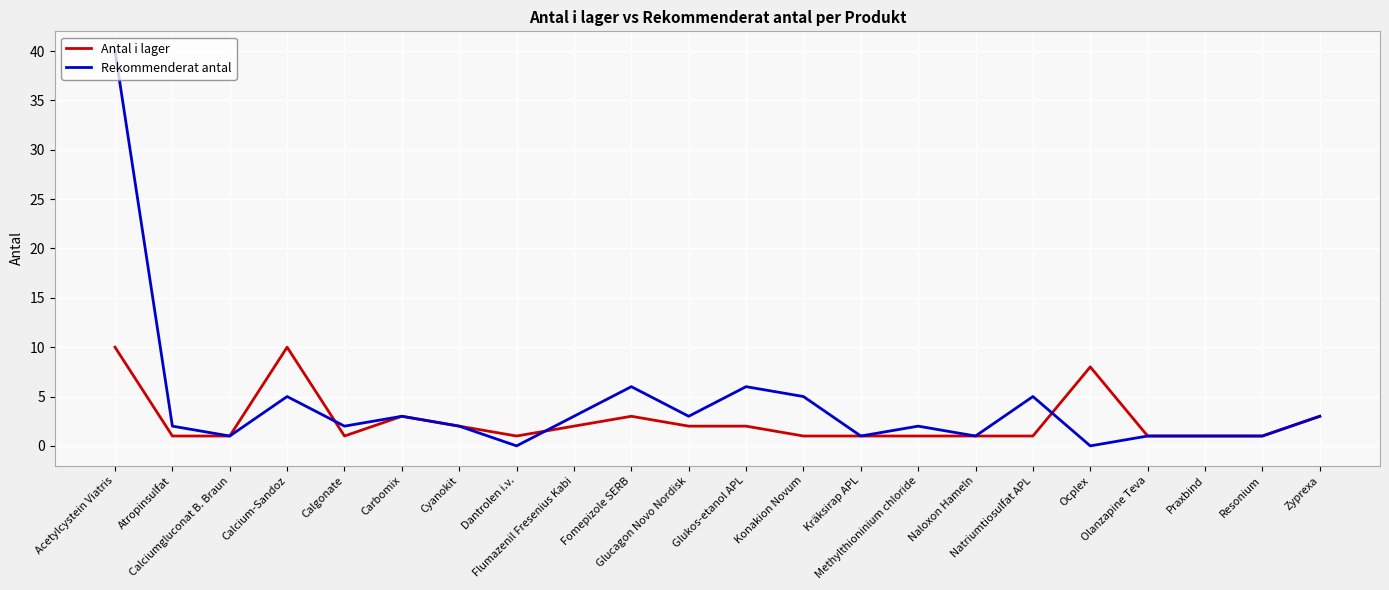

What is the greatest value displayed?

40